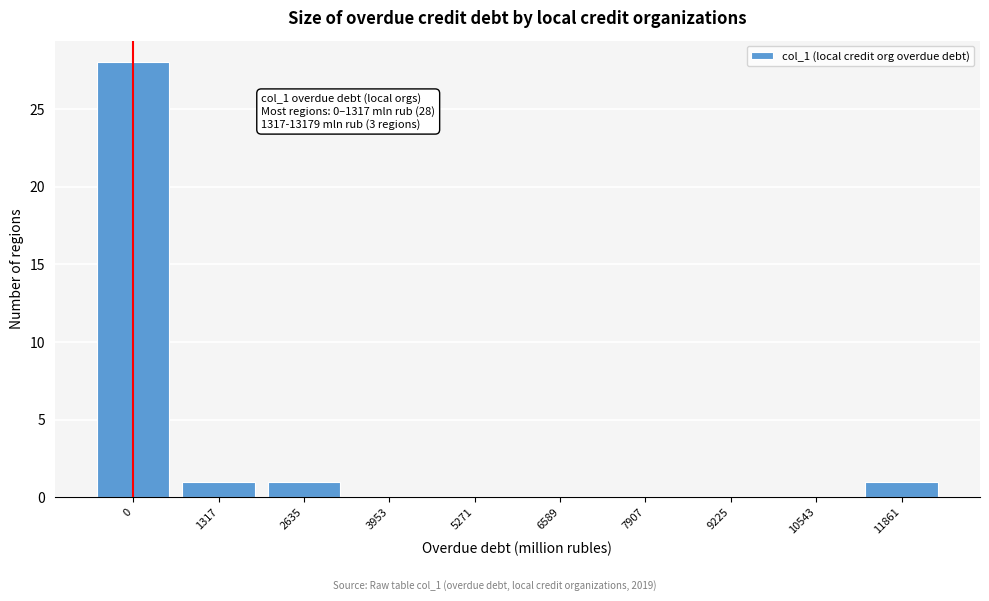

Reading right to left, list all the values displayed in this chart.

11861=1	10543=0	9225=0	7907=0	6589=0	5271=0	3953=0	2635=1	1317=1	0=28